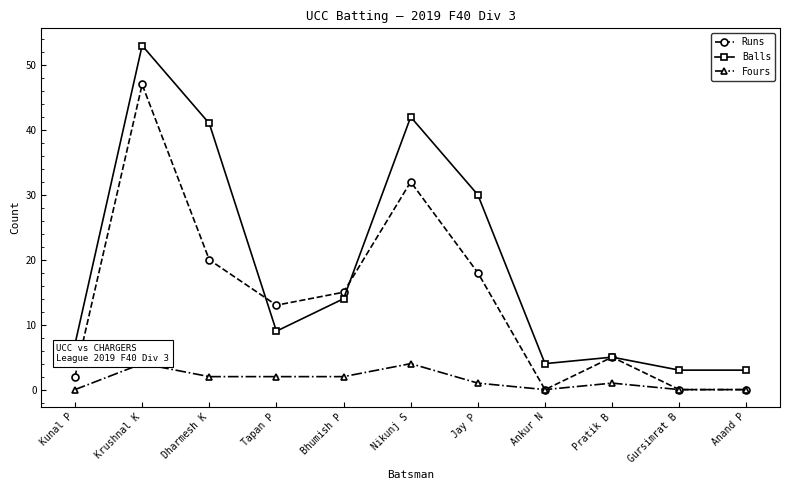

Reading left to right, what are all the values shown in this chart?

Runs: Kunal P=2	Krushnal K=47	Dharmesh K=20	Tapan P=13	Bhumish P=15	Nikunj S=32	Jay P=18	Ankur N=0	Pratik B=5	Gursimrat B=0	Anand P=0
Balls: Kunal P=7	Krushnal K=53	Dharmesh K=41	Tapan P=9	Bhumish P=14	Nikunj S=42	Jay P=30	Ankur N=4	Pratik B=5	Gursimrat B=3	Anand P=3
Fours: Kunal P=0	Krushnal K=4	Dharmesh K=2	Tapan P=2	Bhumish P=2	Nikunj S=4	Jay P=1	Ankur N=0	Pratik B=1	Gursimrat B=0	Anand P=0